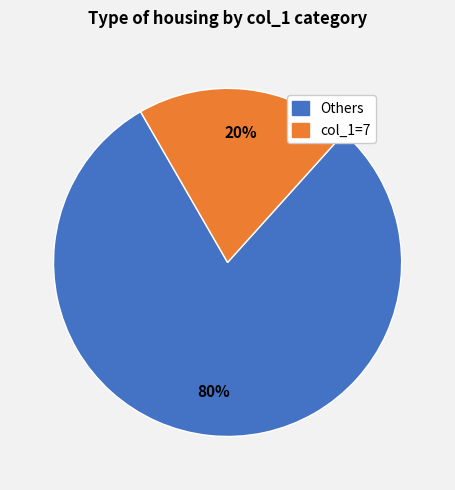

To the nearest percent, what is the difference between the largest and smallest slice percentages?

60%